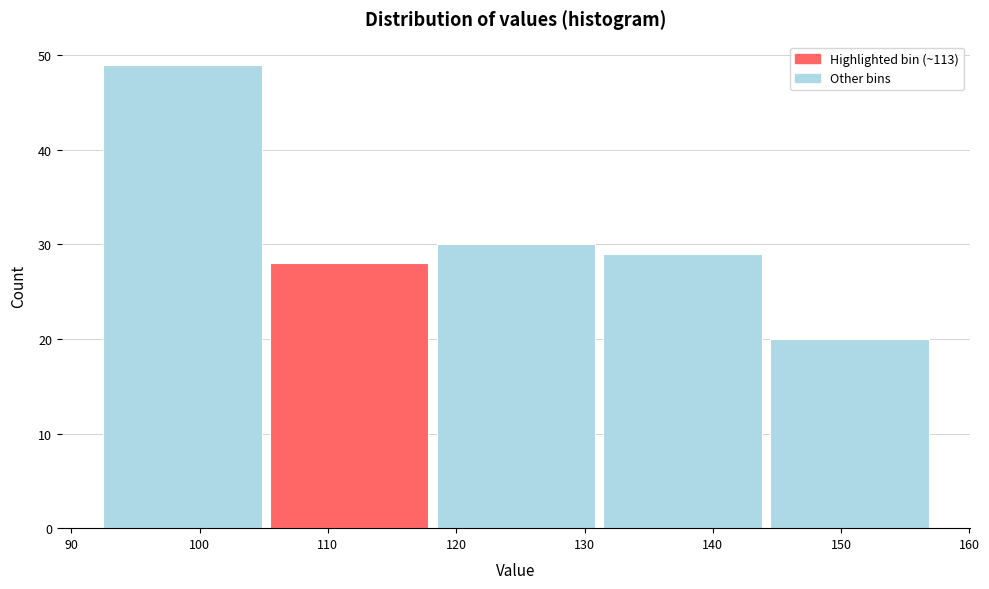

Which range on the x-axis has the tallest bar?

92 to 105